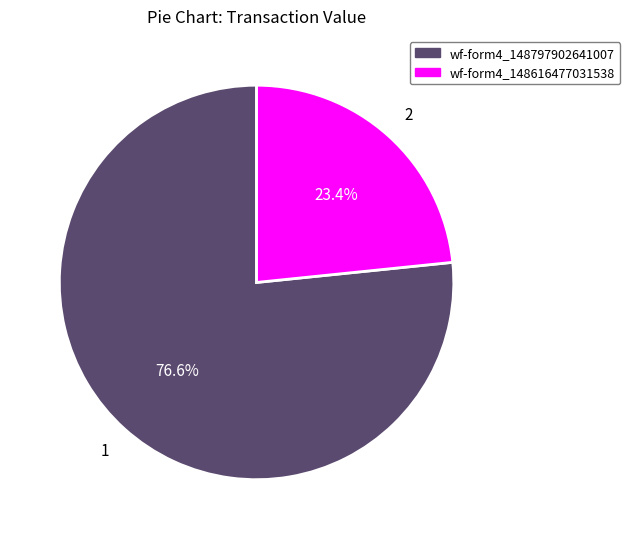

Is there any slice that represents more than half of the pie?

Yes